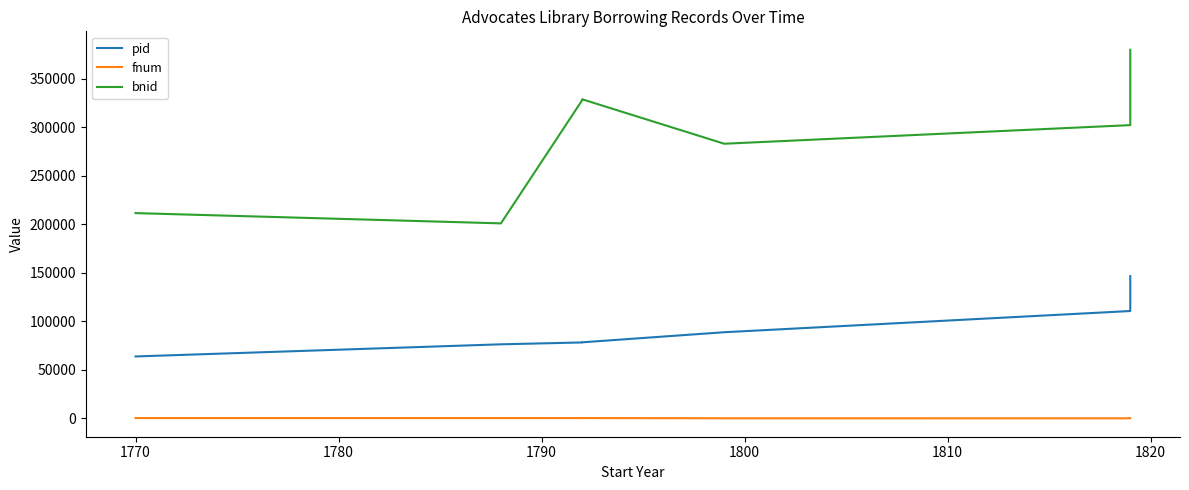

Rank the series by their maximum value, from highest to lowest.

bnid, pid, fnum